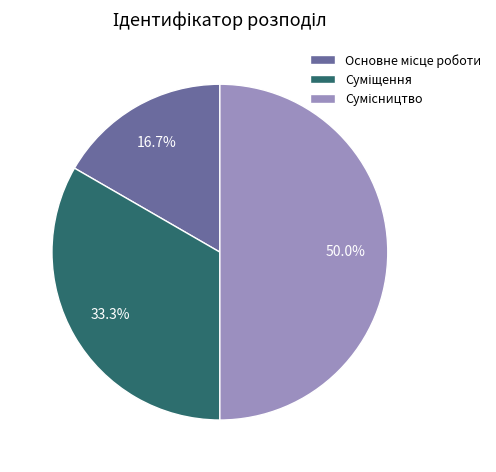

What percentage is the Сумісництво slice, to the nearest percent?

50%